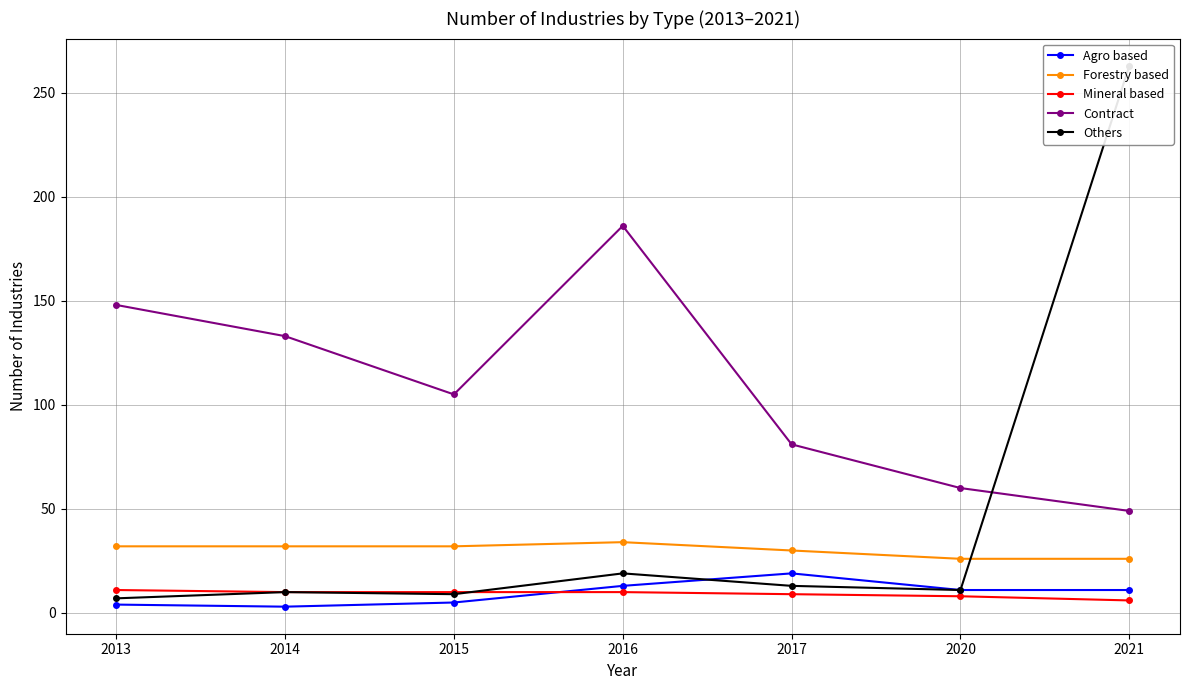

What is the smallest value displayed?

3